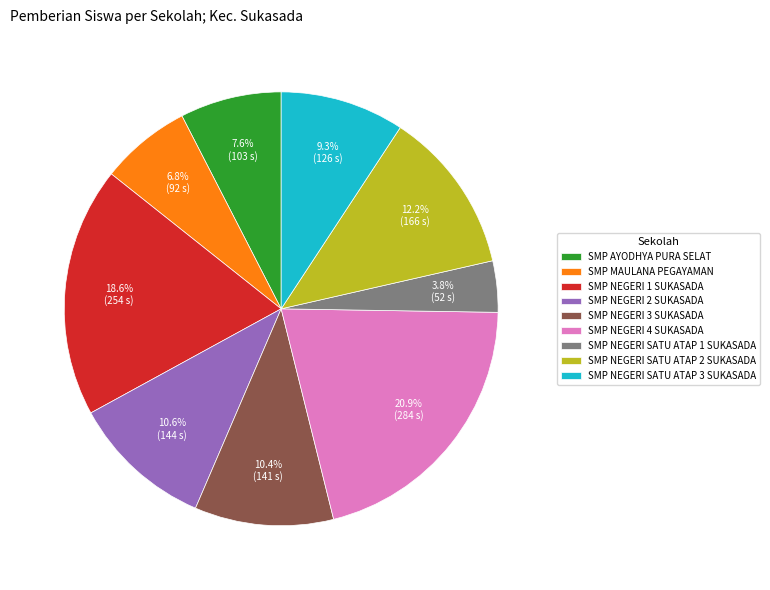

How many slices are in this pie chart?

9